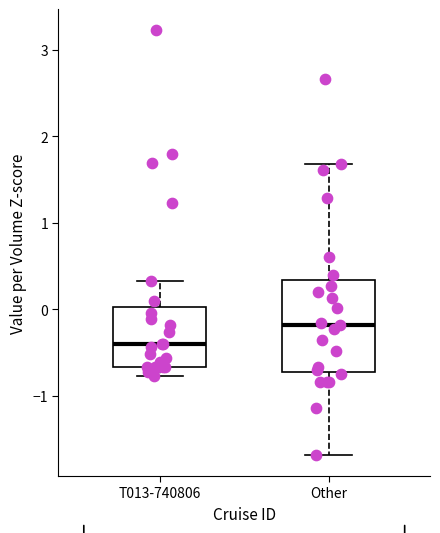

Reading left to right, transcribe this box plot: for each box, give where its median line is, the range the box spans, and where its two whiskers end, as read against the y-axis. The values are not printed on the chart, so give them approximately, as read against the axis.

T013-740806: median -0.4, box -0.7 to 0.0, whiskers -0.8 to 0.3
Other: median -0.2, box -0.7 to 0.3, whiskers -1.7 to 1.7